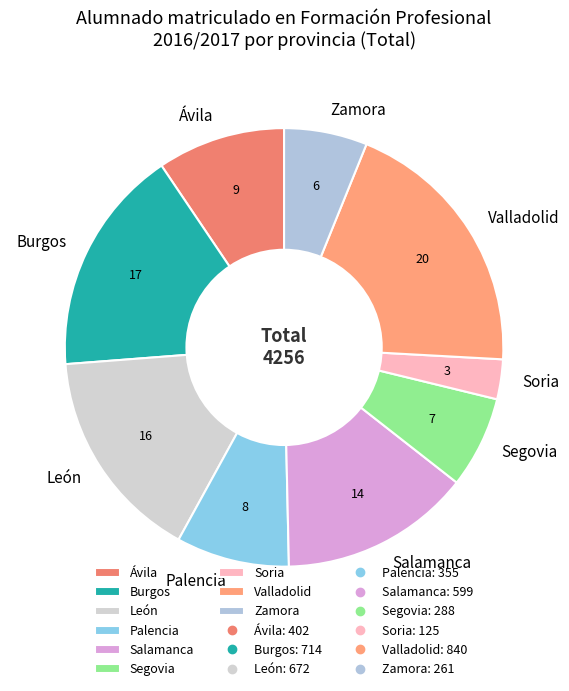

Between Palencia and Ávila, which is larger?

Ávila